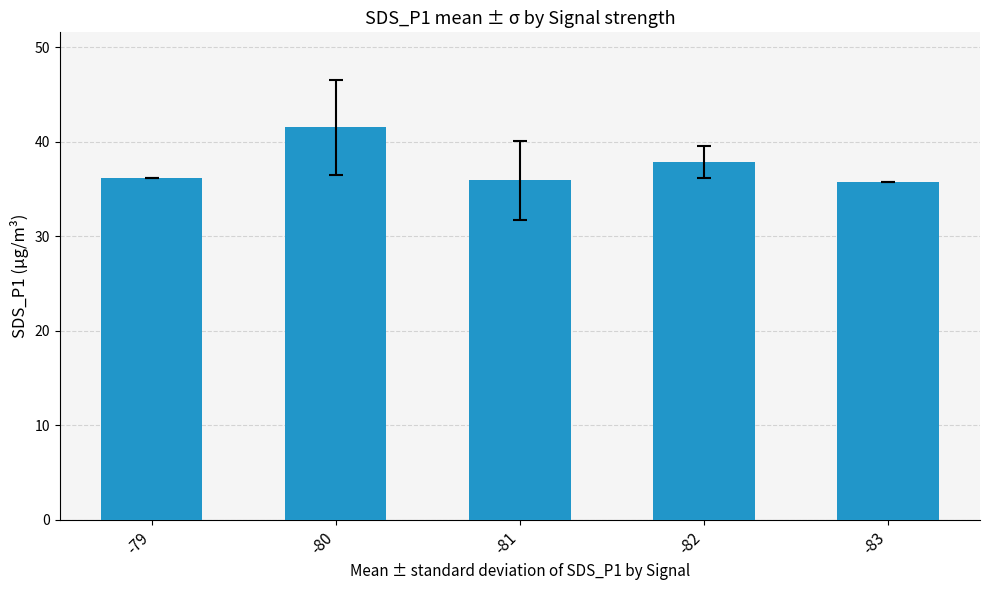

What is the maximum value shown in the chart?

41.6